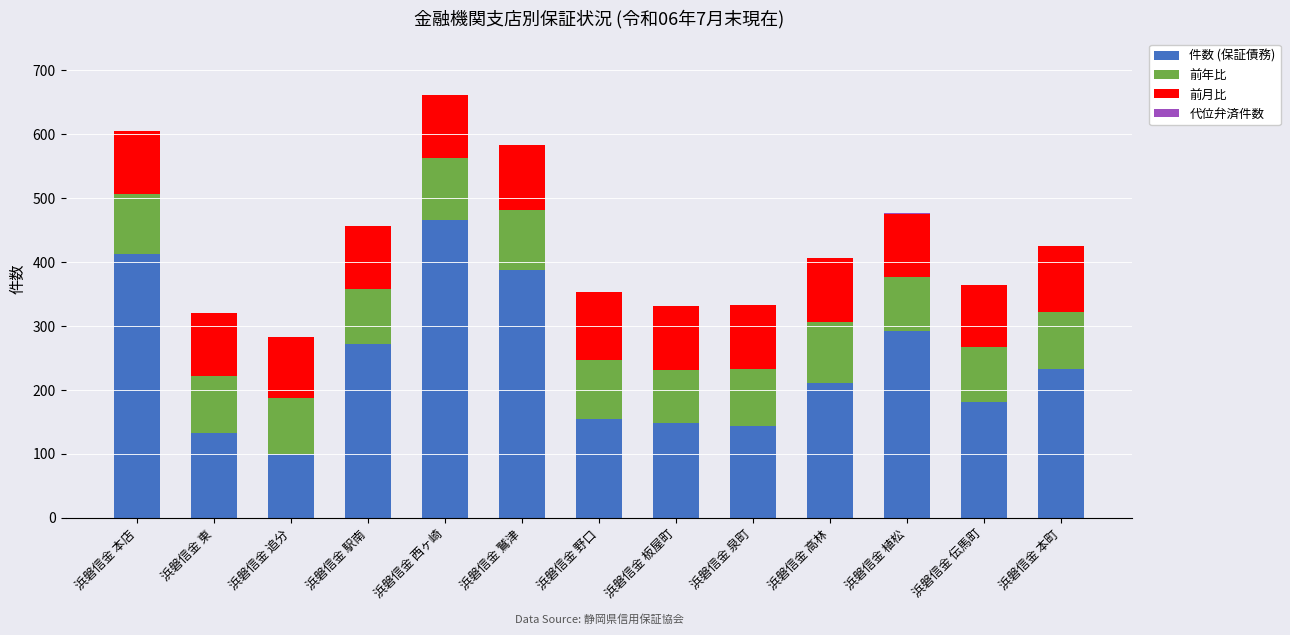

What is the total value across all series at 浜磐信金 泉町?

332.4